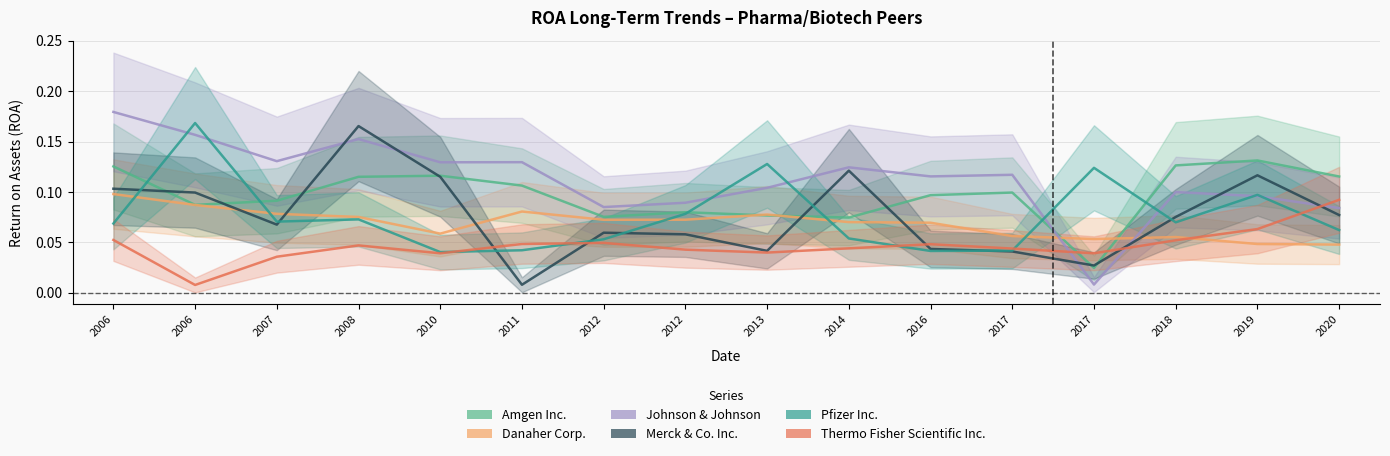

Which series ends up on top after the final intersection of Danaher Corp. and Thermo Fisher Scientific Inc.?

Thermo Fisher Scientific Inc.